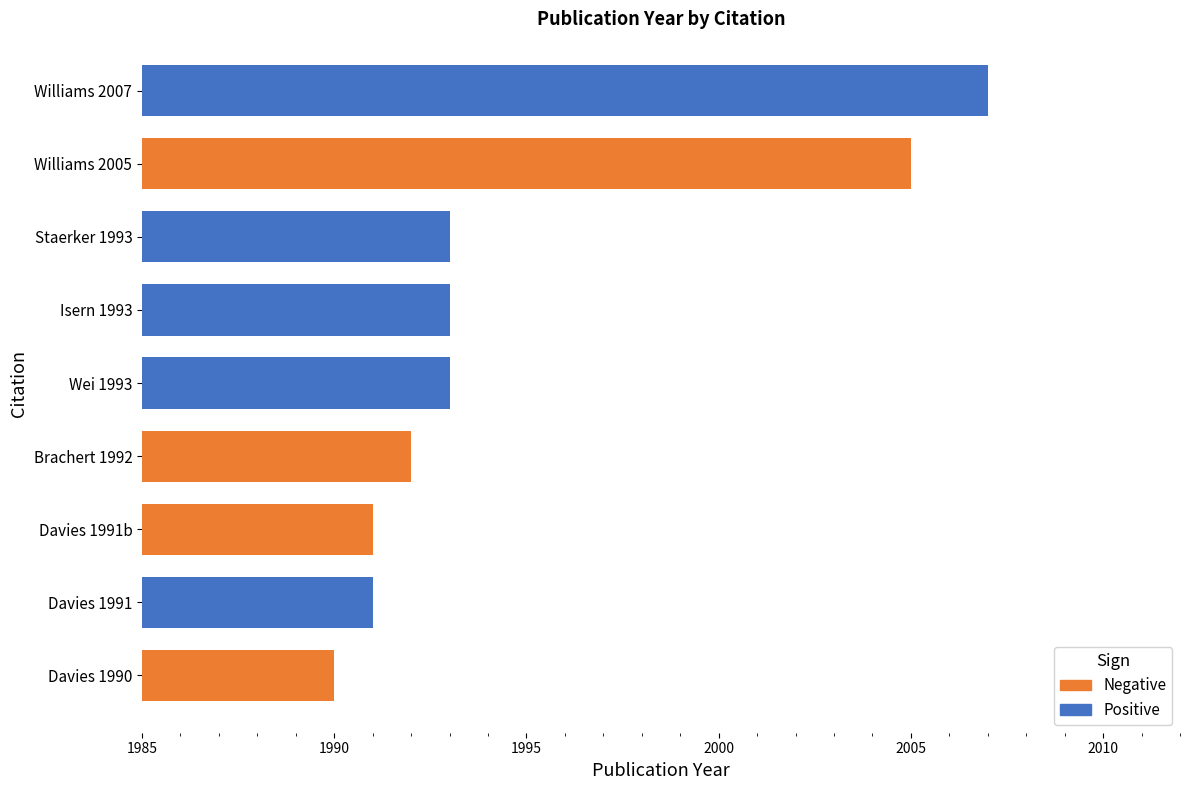

Between Davies 1991 and Wei 1993, which is larger?

Wei 1993